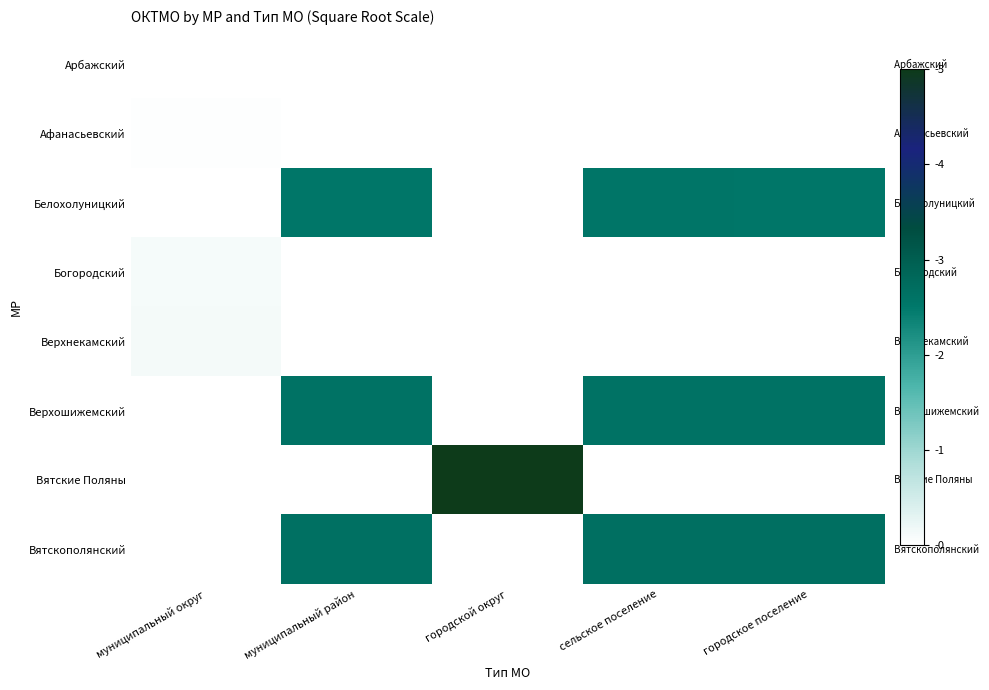

True or false: Афанасьевский has a value of 0.0 at муниципальный округ.

True